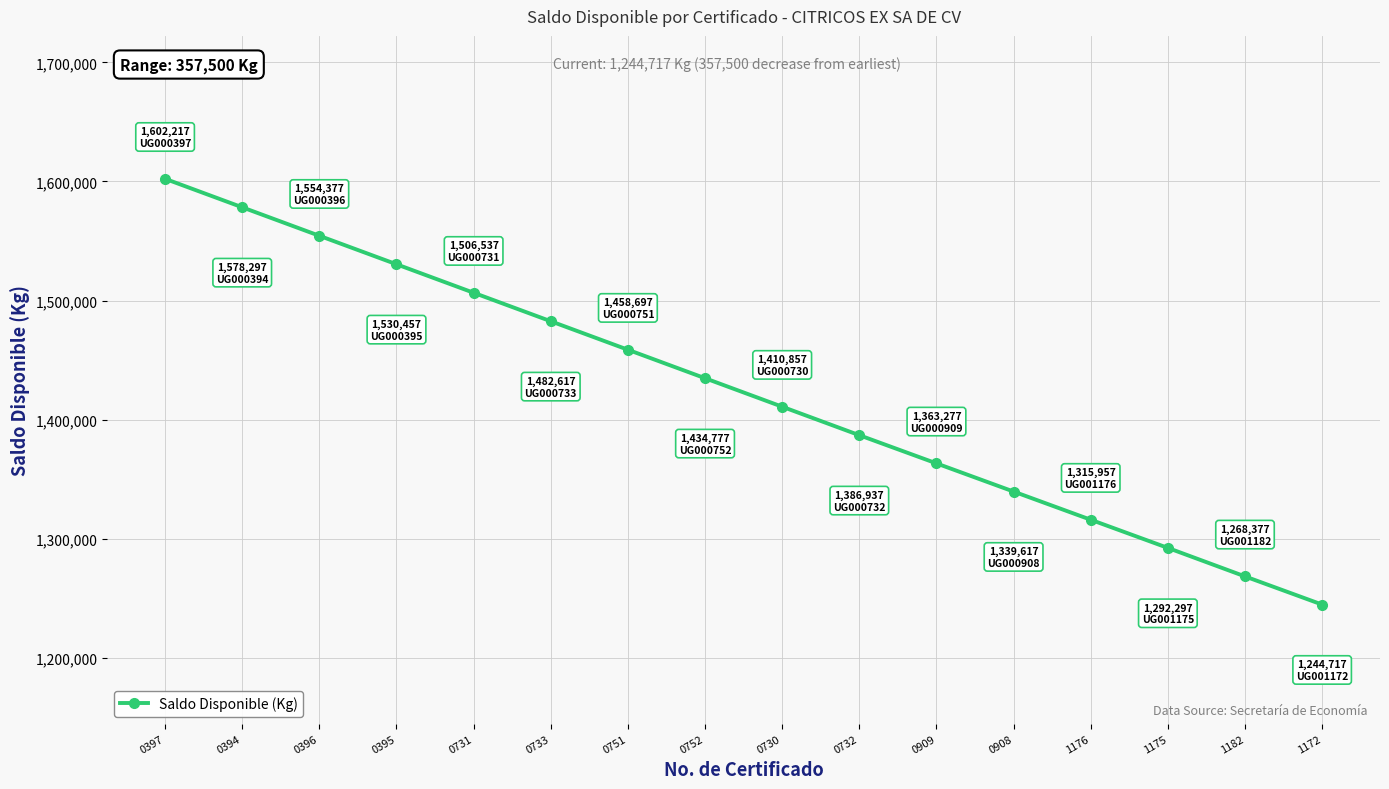

Rank the categories by value from lowest to highest.

1172, 1182, 1175, 1176, 0908, 0909, 0732, 0730, 0752, 0751, 0733, 0731, 0395, 0396, 0394, 0397